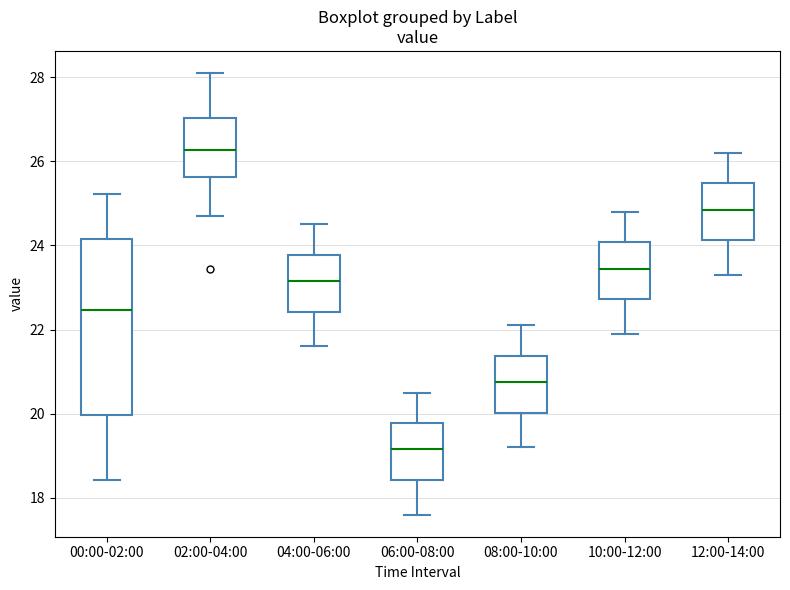

Comparing the boxes themselves (not the whiskers), which one is the tallest?

00:00-02:00